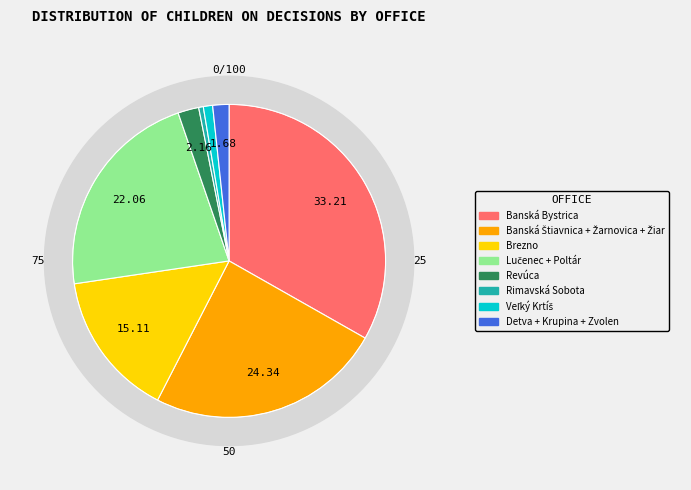

To the nearest percent, what portion does Revúca represent?

2%